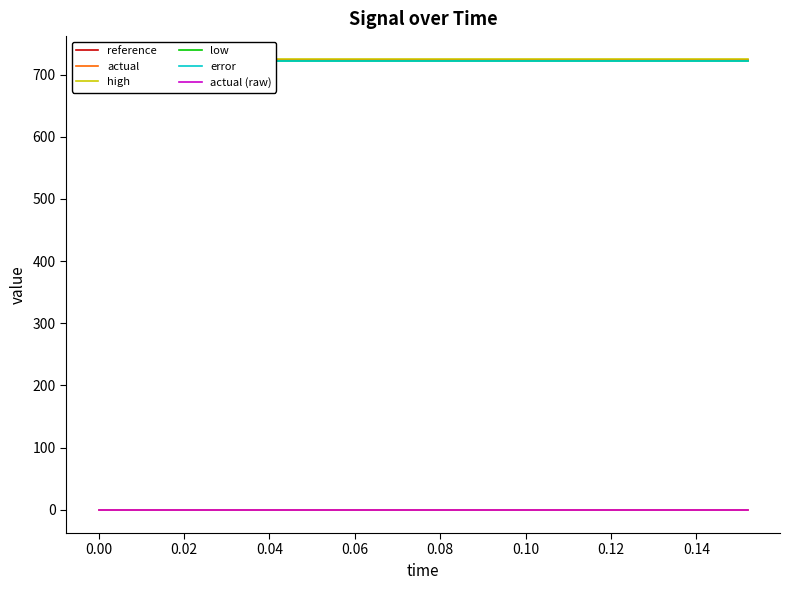

What is the average value of the error series?

722.5